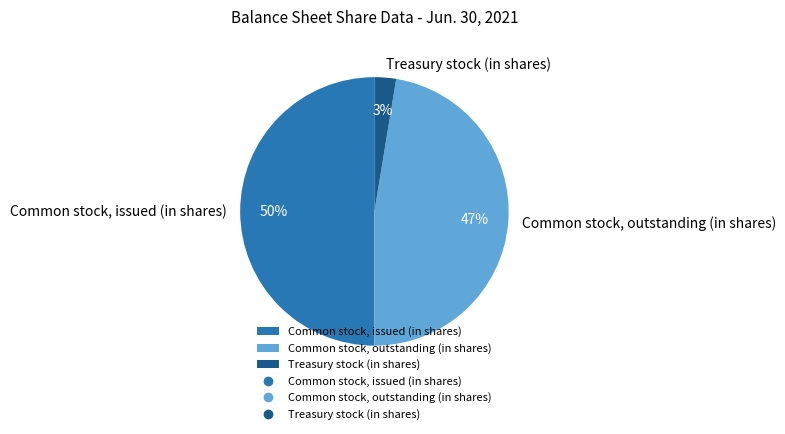

Which has a higher value, Common stock, issued (in shares) or Common stock, outstanding (in shares)?

Common stock, issued (in shares)